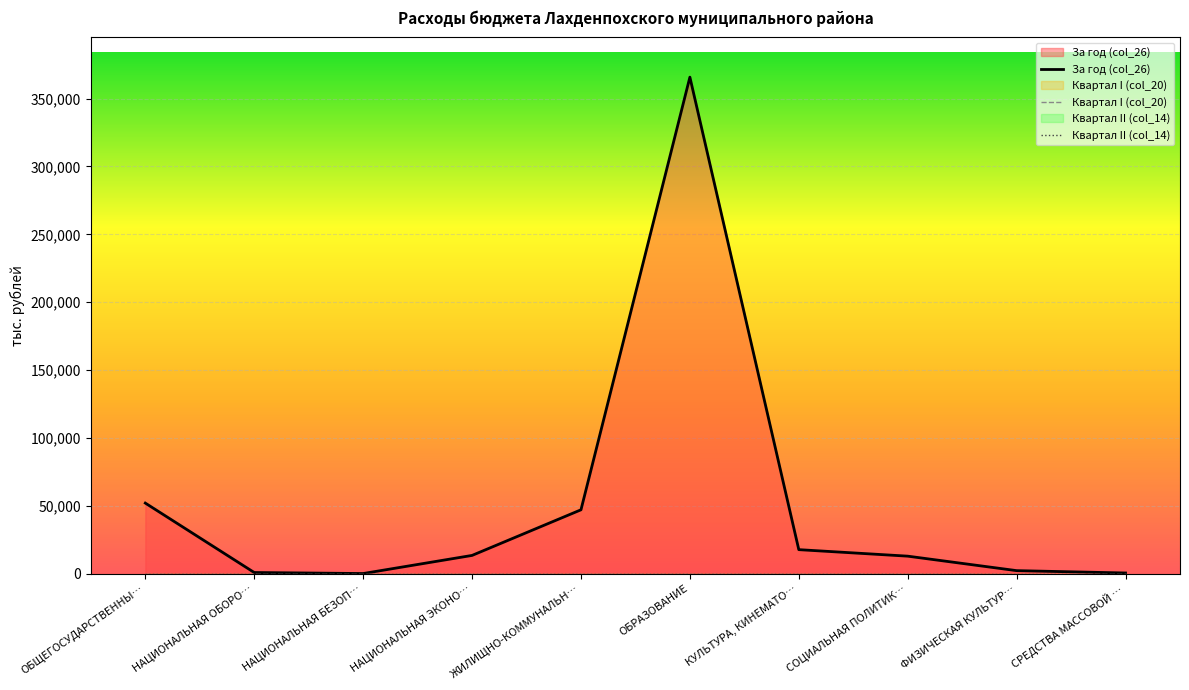

True or false: Квартал II (col_14) has more than 1 interior local peaks.

False